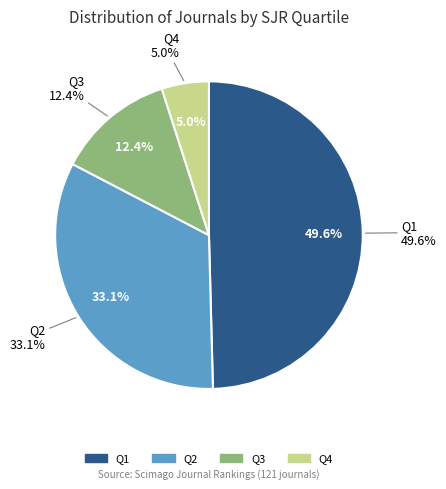

Is it true that Q3 is 28% of the pie?

False